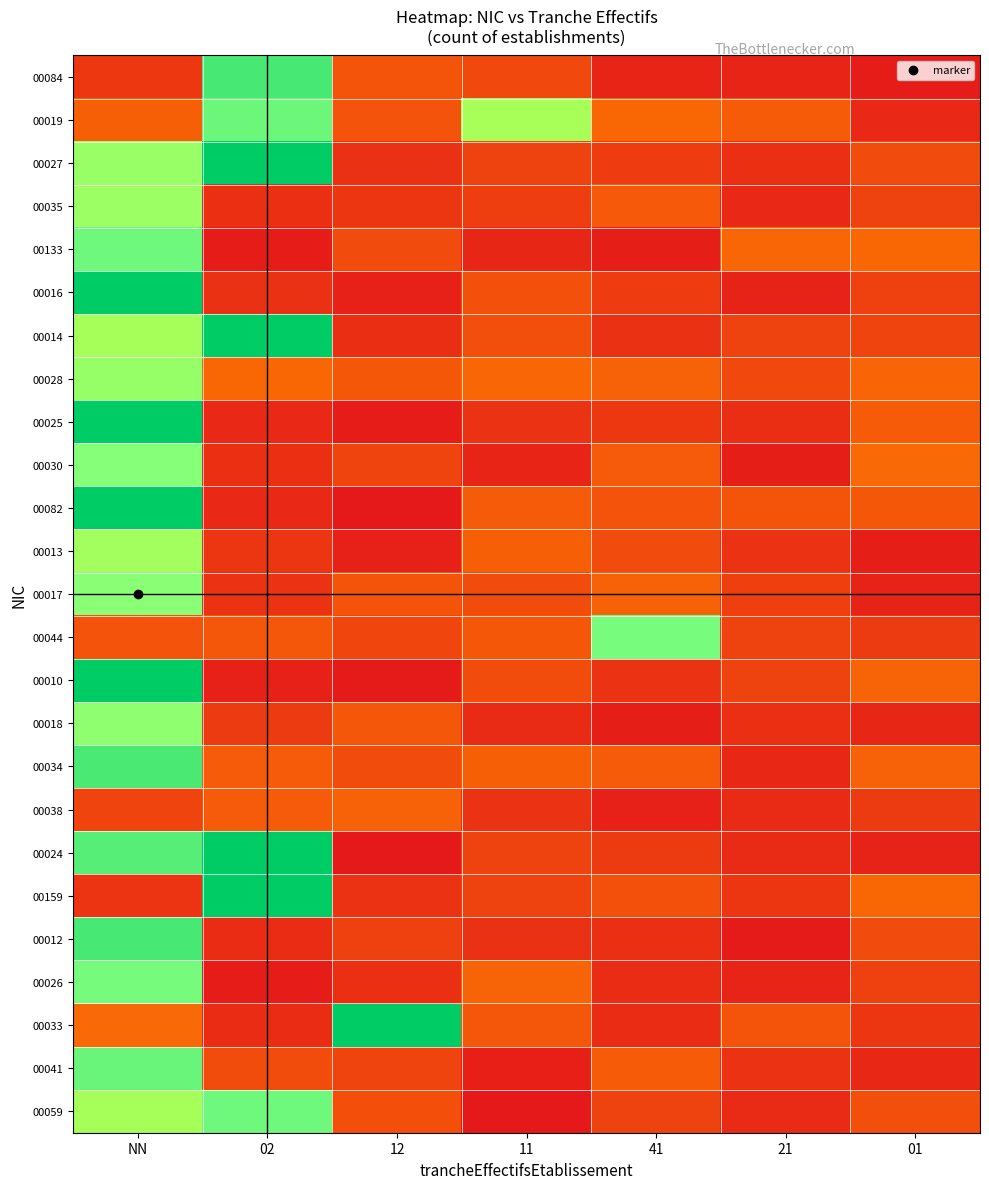

What is the difference between the highest and lowest values at 02?

2.3